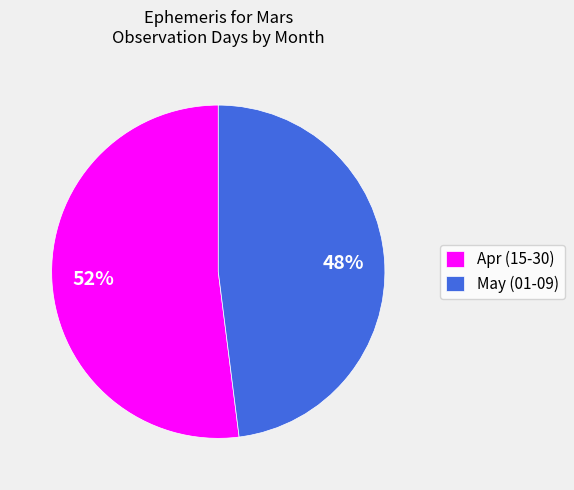

Rank the categories by value from lowest to highest.

May (01-09), Apr (15-30)